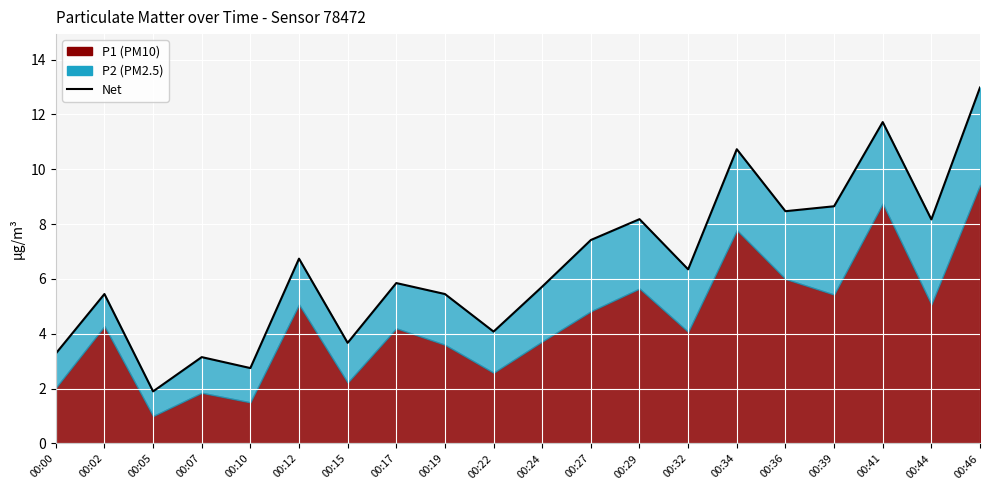

True or false: the data has more than 1 interior local peaks.

True